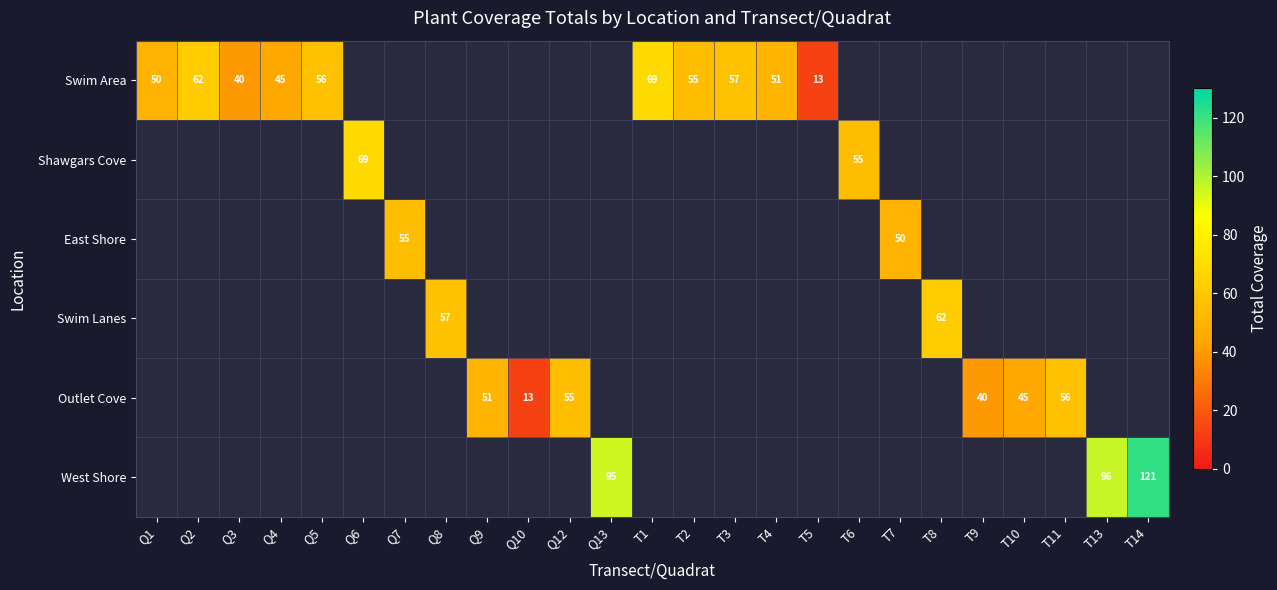

The West Shore series shows 26 at Q13. True or false?

False